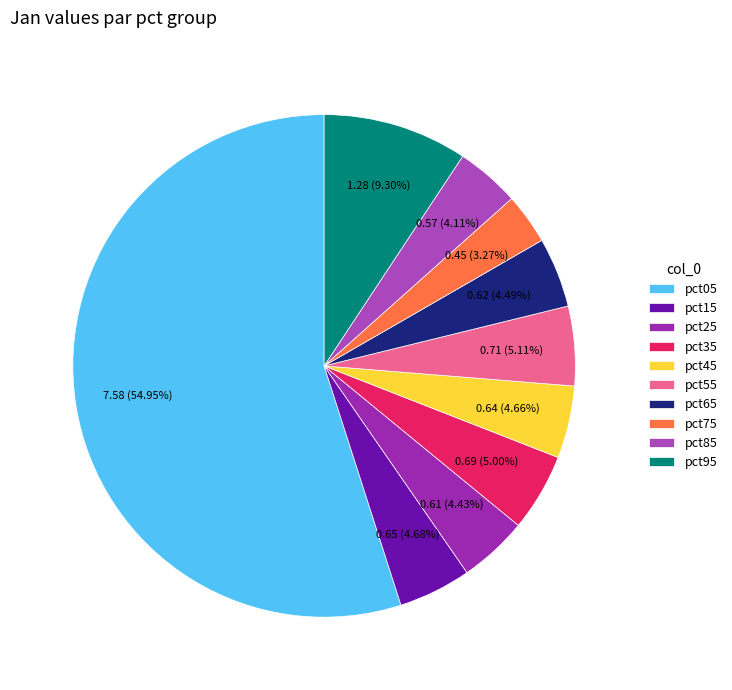

Which category has the biggest portion of the pie?

pct05